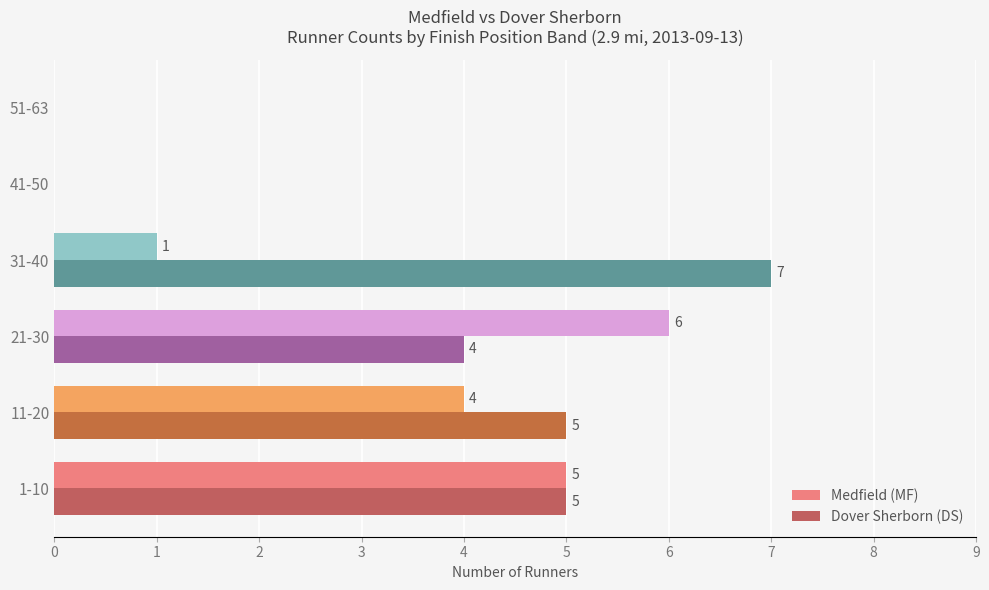

Read the Dover Sherborn (DS) value at 1-10.

5